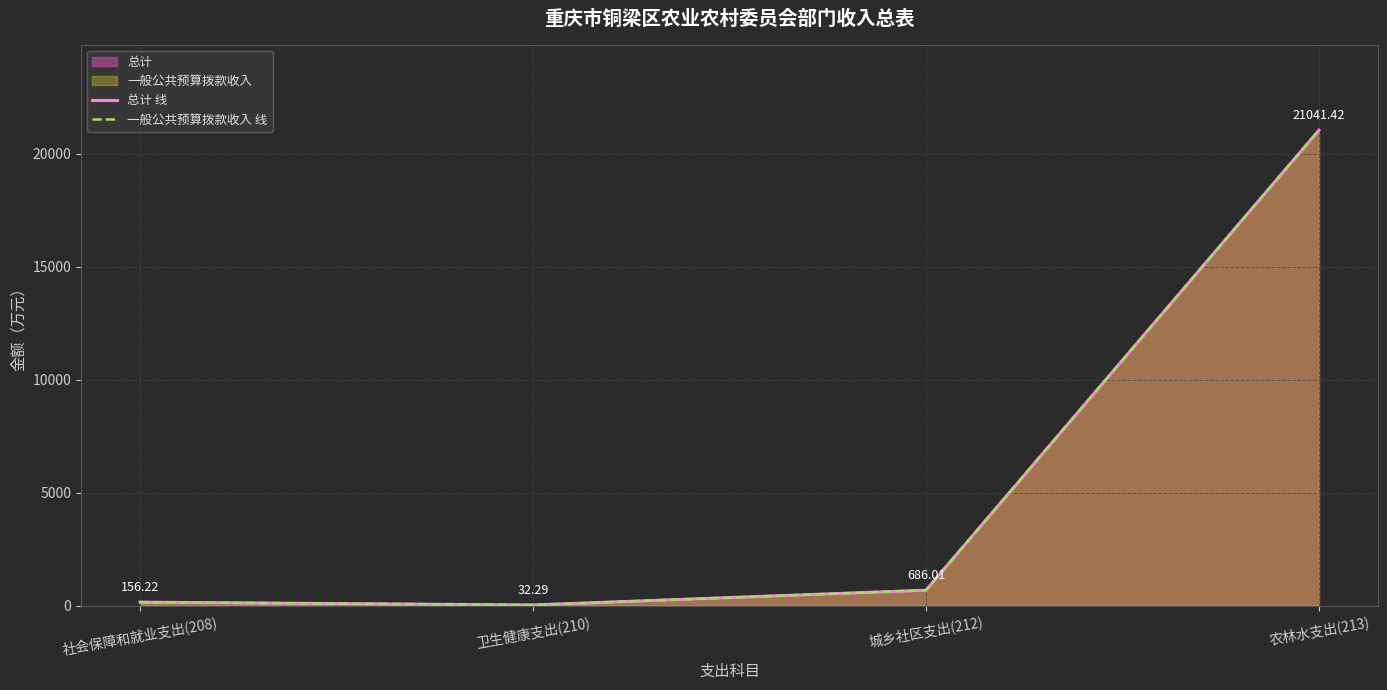

Does the chart display data point markers on the line(s)?

No